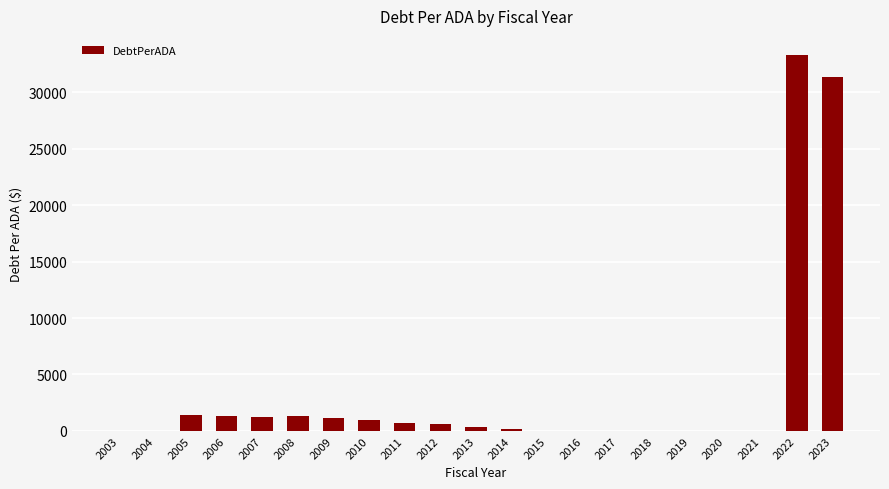

True or false: the data shows 0.0 at 2016.

True